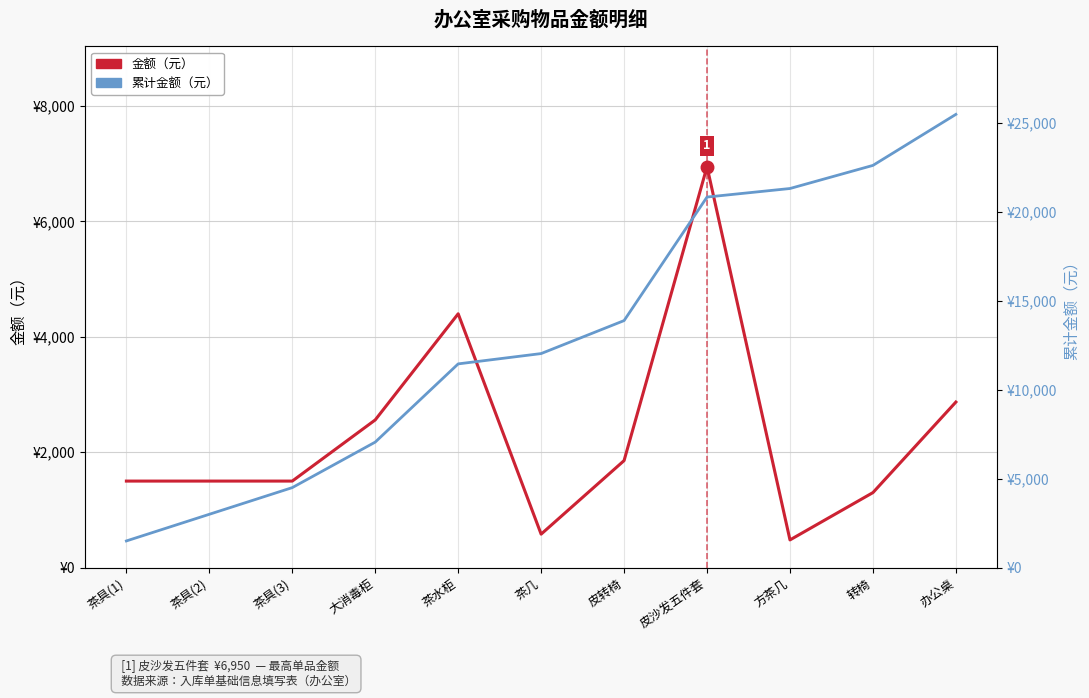

What is the lowest value of the 累计金额（元） series?

1500